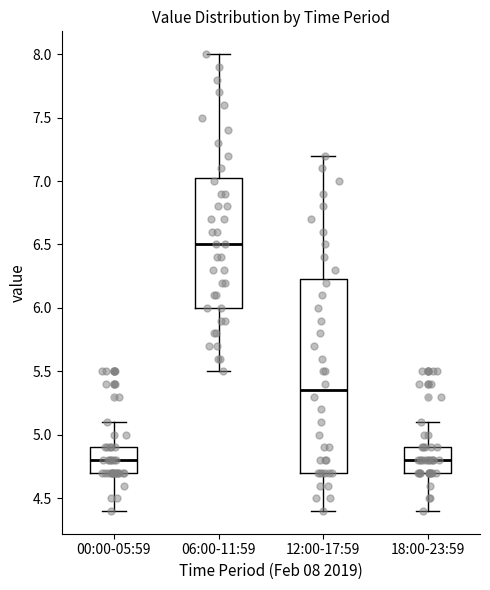

Which box is the tallest, from its lower edge to its upper edge?

12:00-17:59